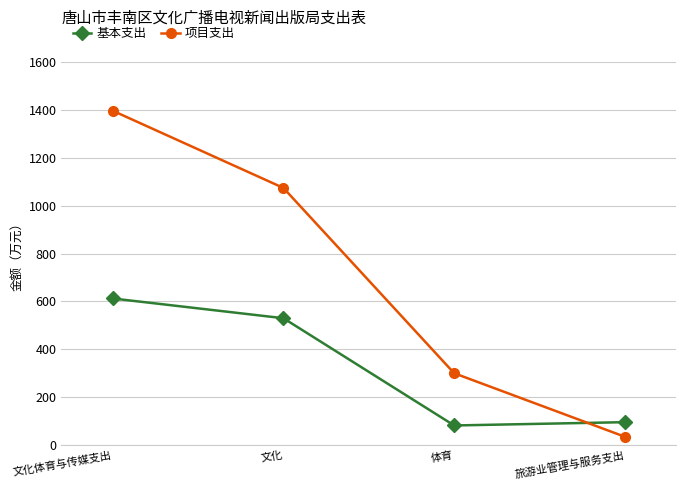

List the series in order of their overall mean, lowest first.

基本支出, 项目支出